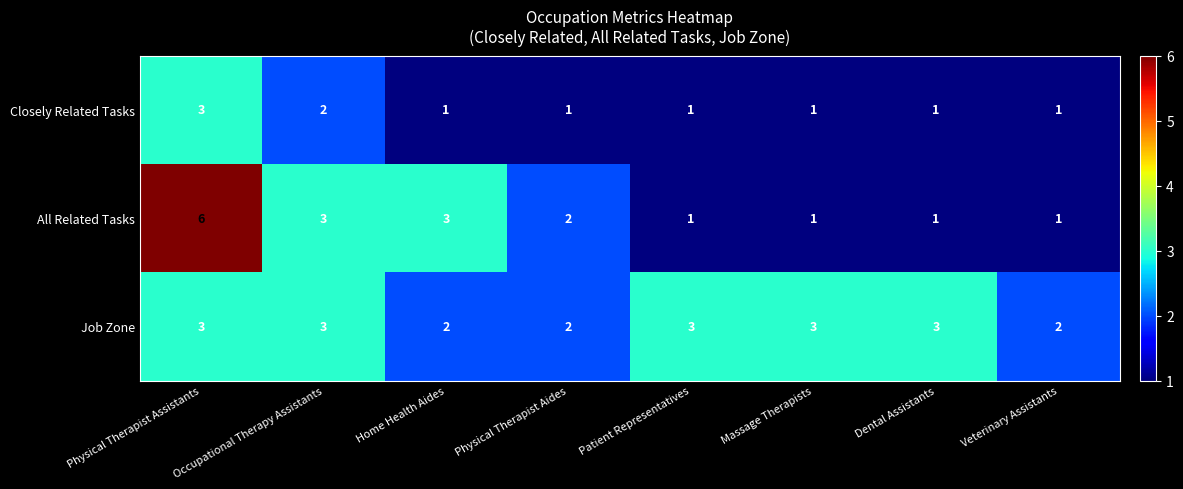

True or false: All Related Tasks has a value of 6 at Physical Therapist Assistants.

True